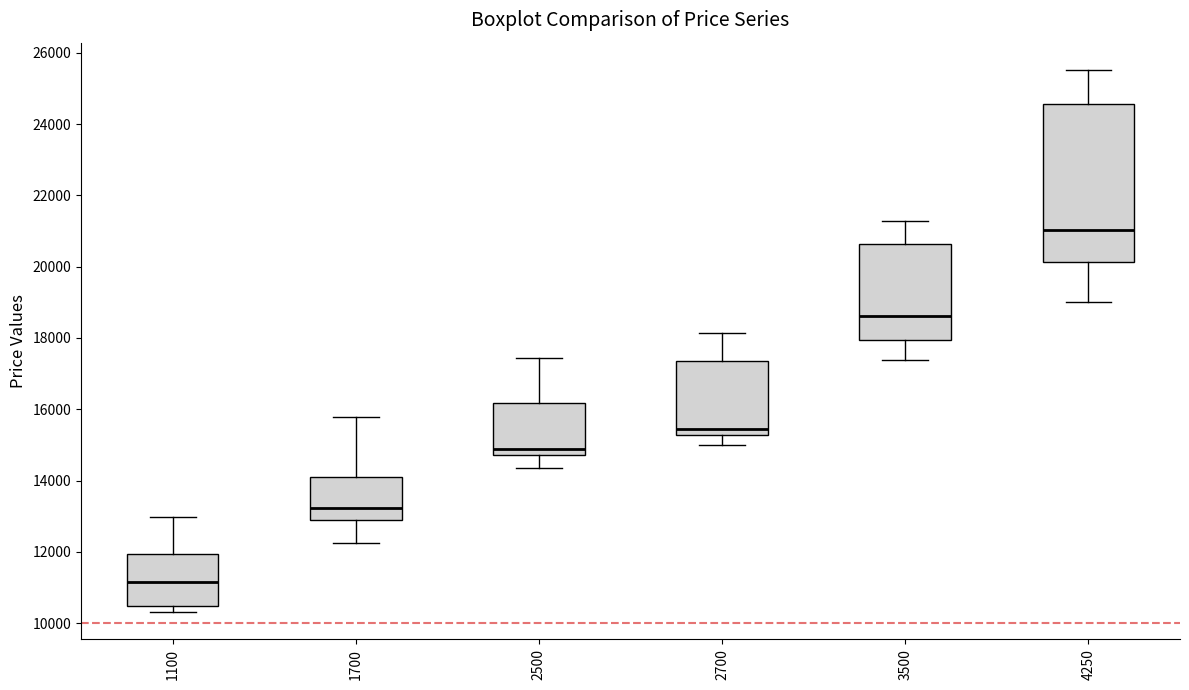

Where is the lower edge of the box at x = 2700 on the y-axis? The values are not printed on the chart, so give them approximately, as read against the axis.

15200